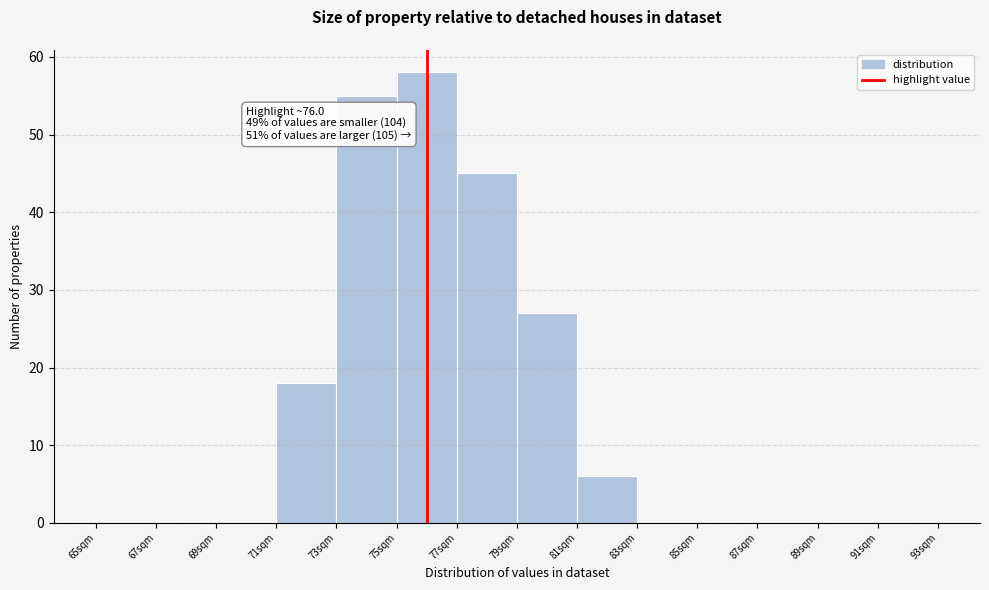

Over which range of the x-axis is the bar tallest?

75 to 77